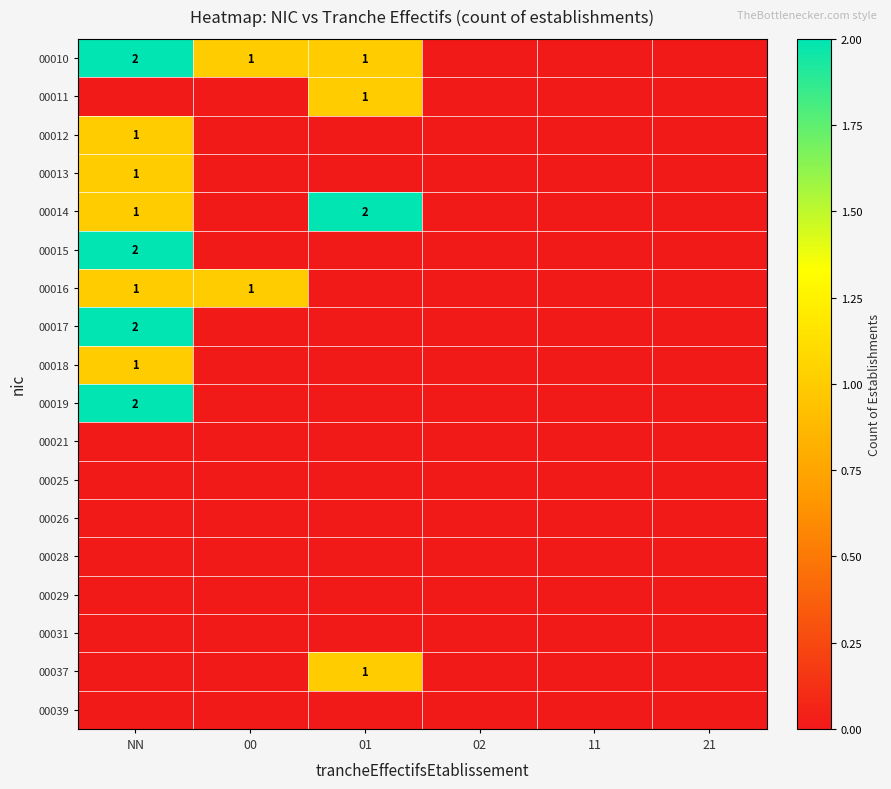

True or false: 00010 has a value of 0 at 00.

False